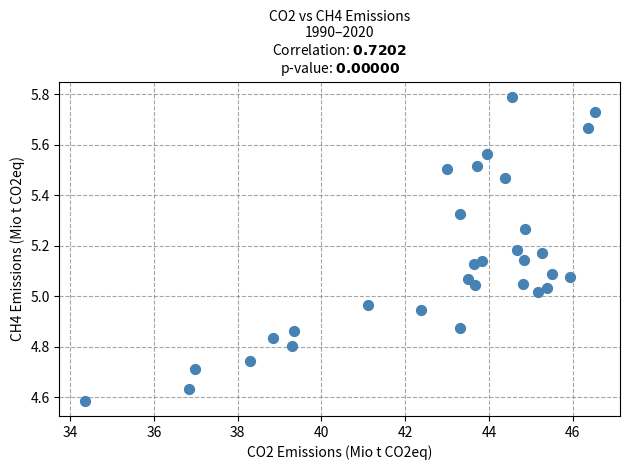

What is the range of Y values (max minus min)?

1.2